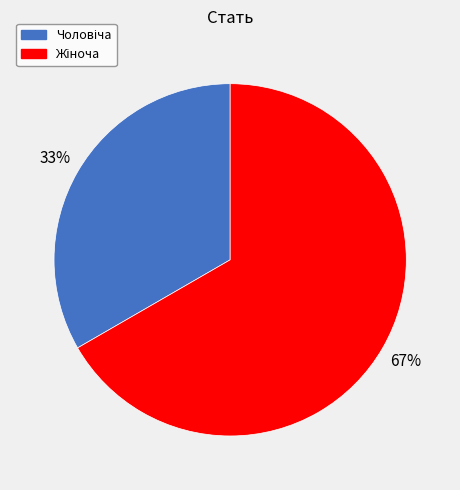

How many segments does this pie chart have?

2